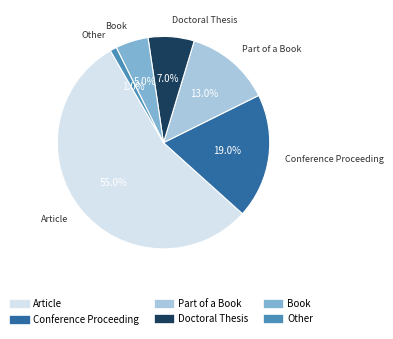

Which category has the biggest portion of the pie?

Article